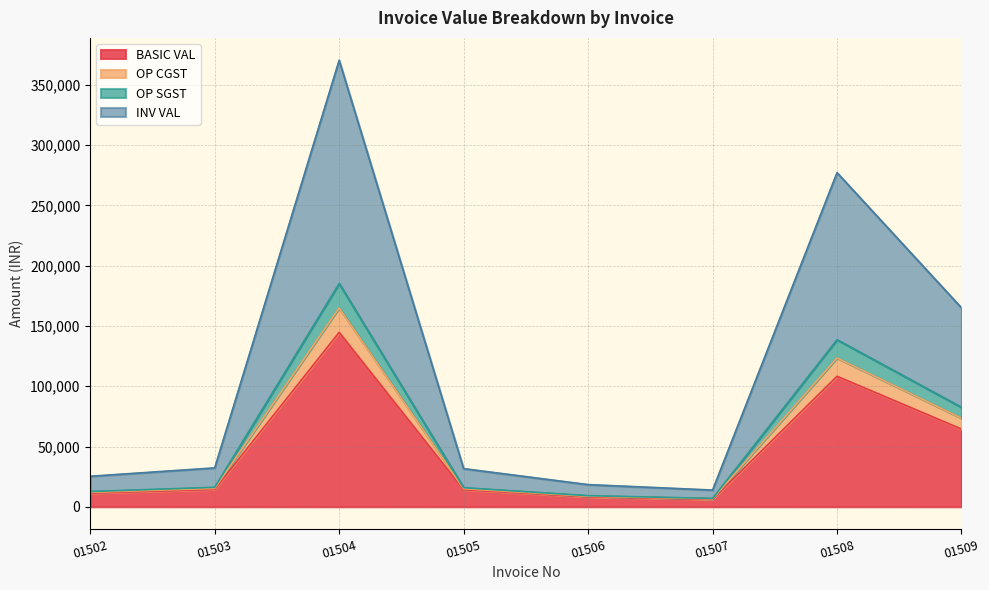

At which category does OP CGST reach its first local valley?

01507